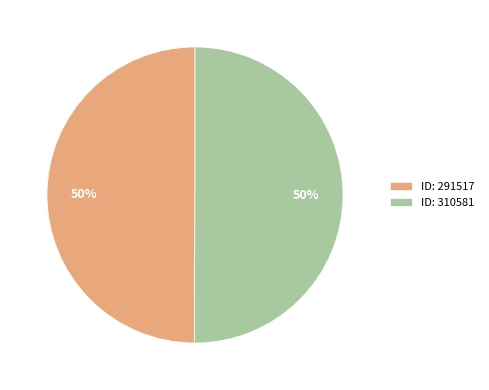

To the nearest percent, what is the average slice percentage?

50%